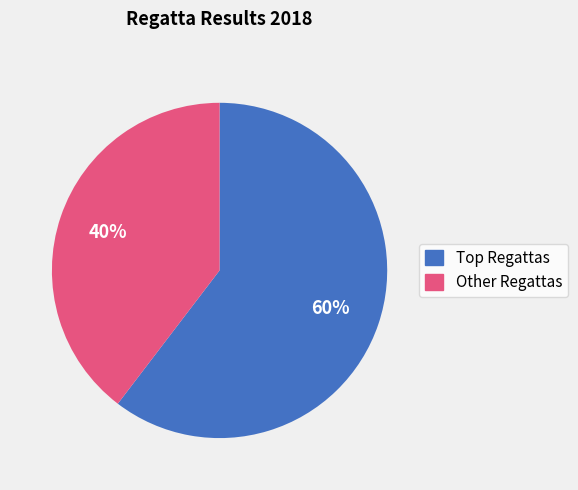

Is there any slice that represents more than half of the pie?

Yes